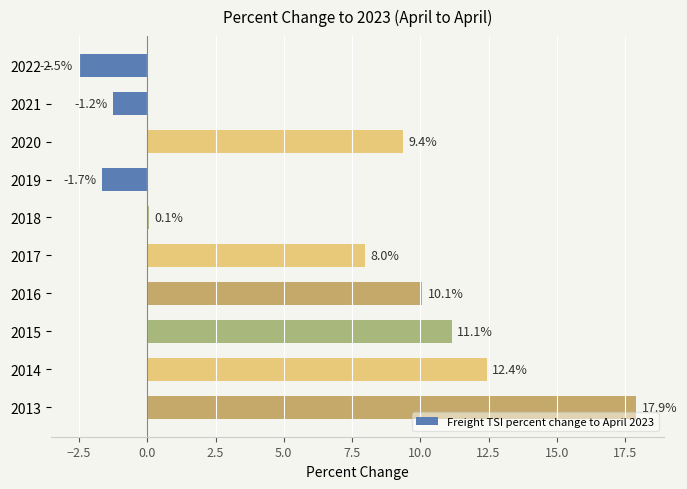

How many values are below 9?

5